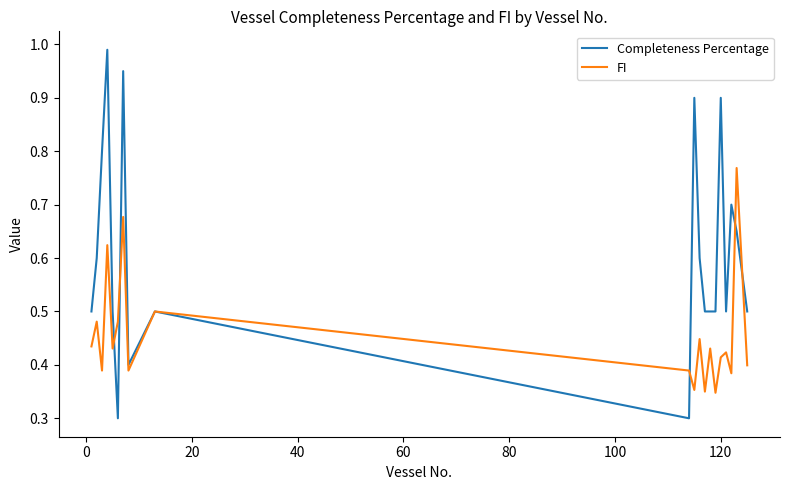

Which series has the widest spread of values?

Completeness Percentage